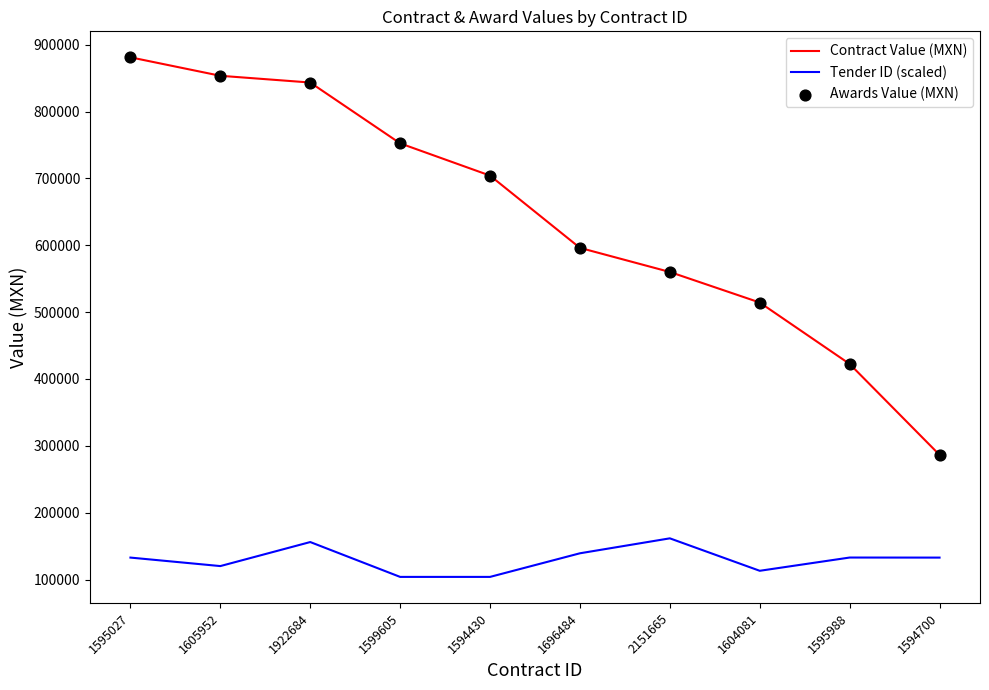

What is the total value across all series at 1594430?

808061.1